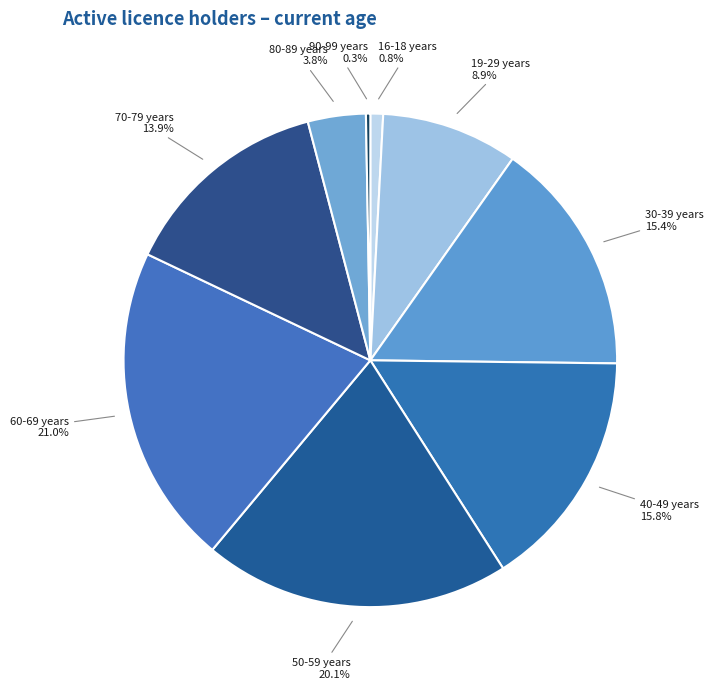

Combined, what portion of the pie is 70-79 years and 19-29 years?

22.8%